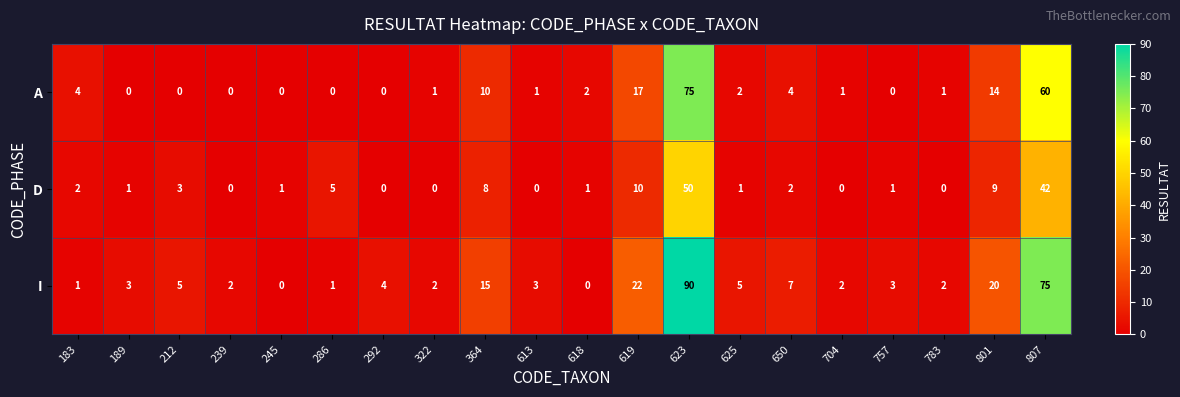

What is the difference between the highest and lowest values at 807?

33